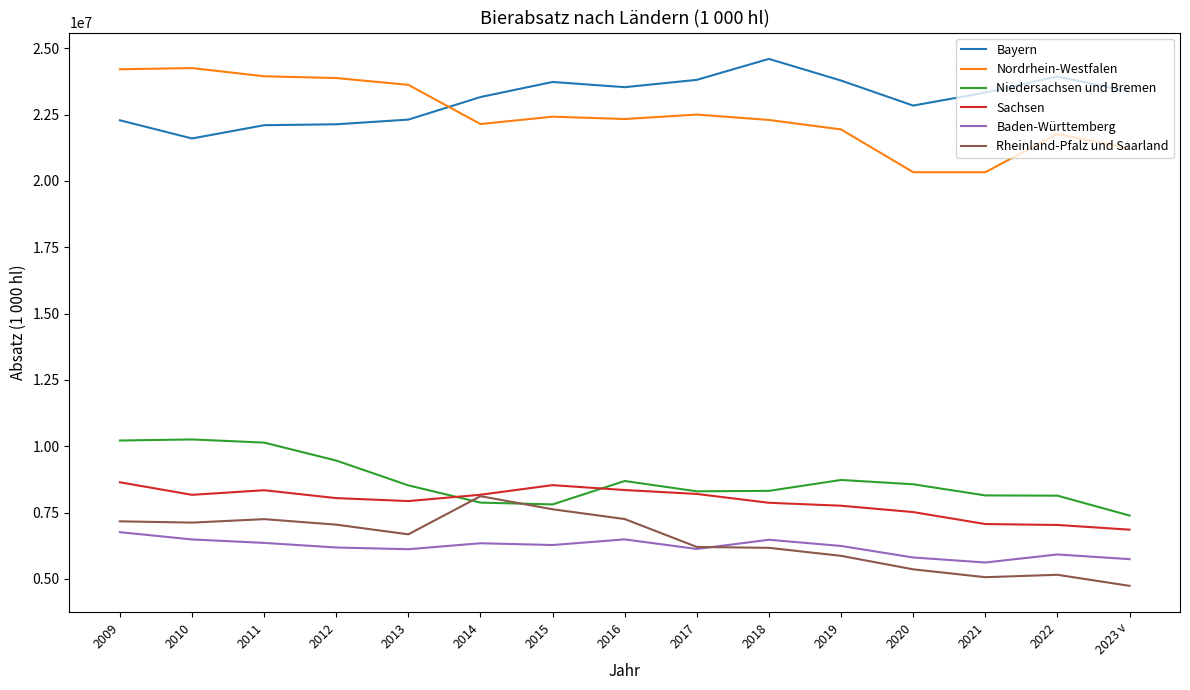

What are all the series names shown in the legend?

Bayern, Nordrhein-Westfalen, Niedersachsen und Bremen, Sachsen, Baden-Württemberg, Rheinland-Pfalz und Saarland